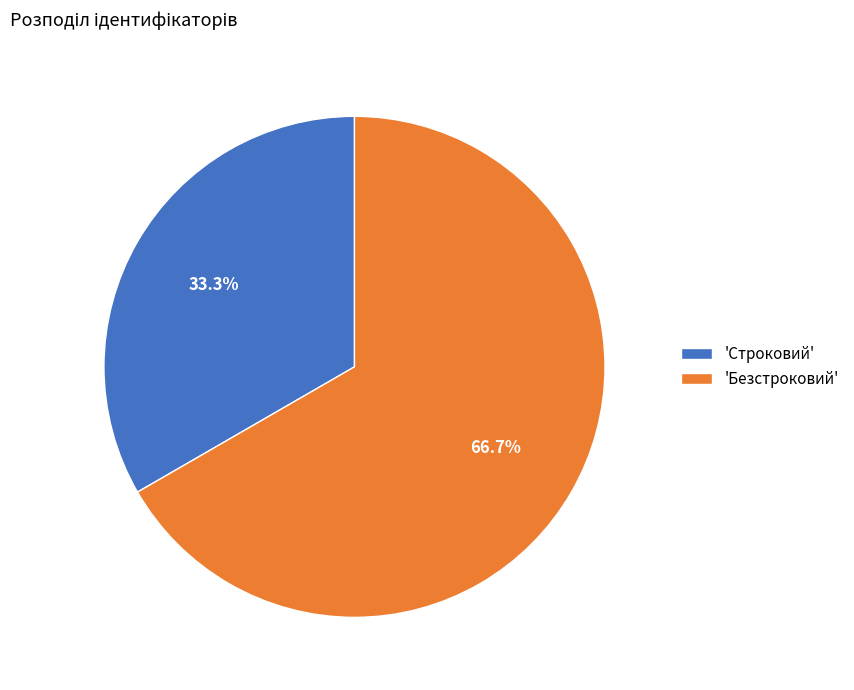

Which slice represents more than half of the pie?

'Безстроковий'